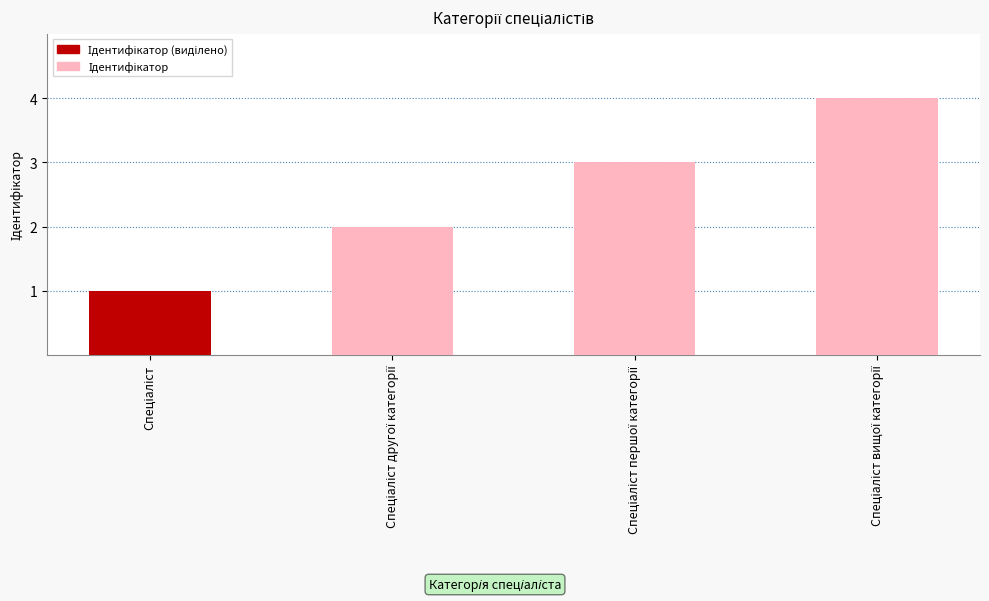

What is the difference between the maximum and minimum values?

3